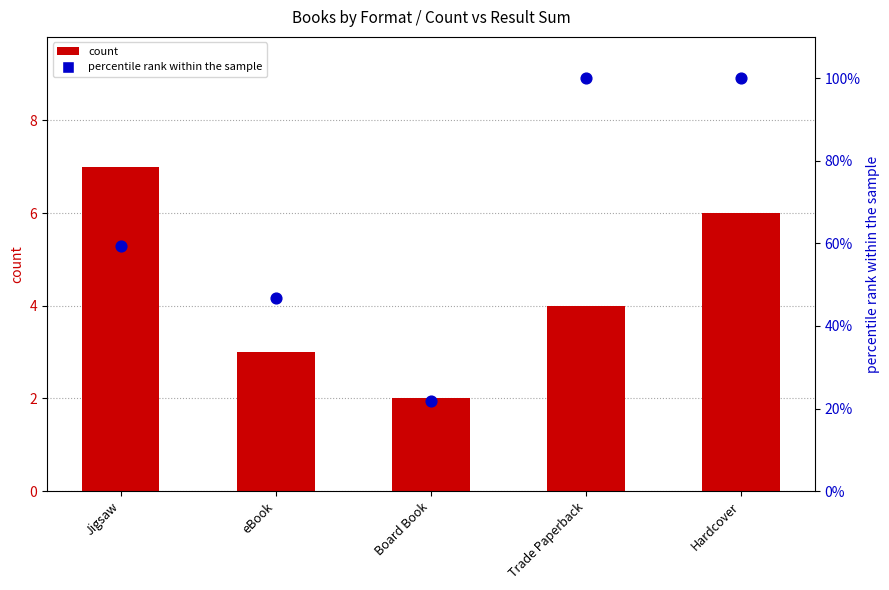

Which series contains the highest Y value?

percentile rank within the sample